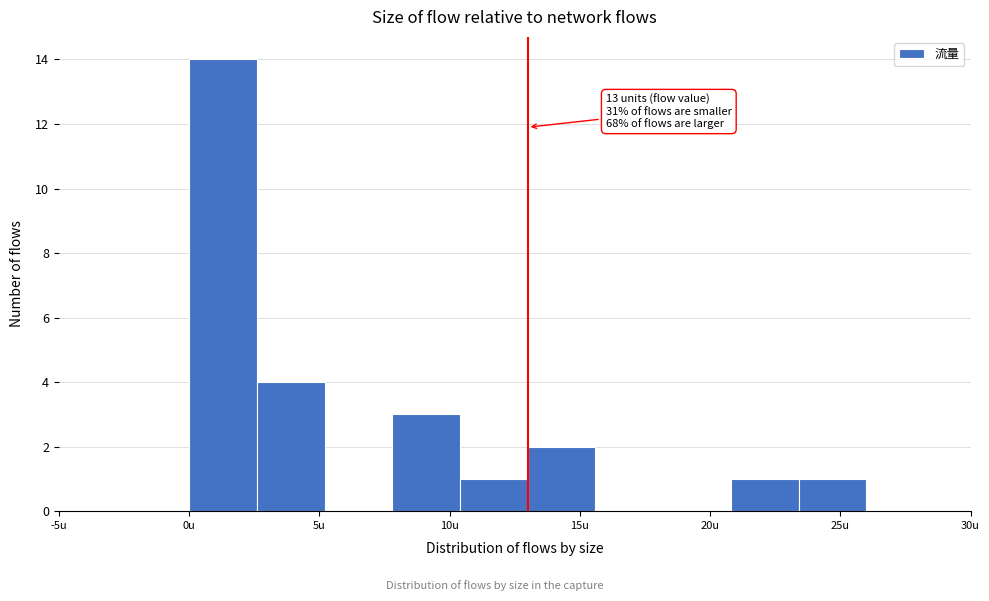

Over which range of the x-axis is the bar tallest?

0.0 to 2.6